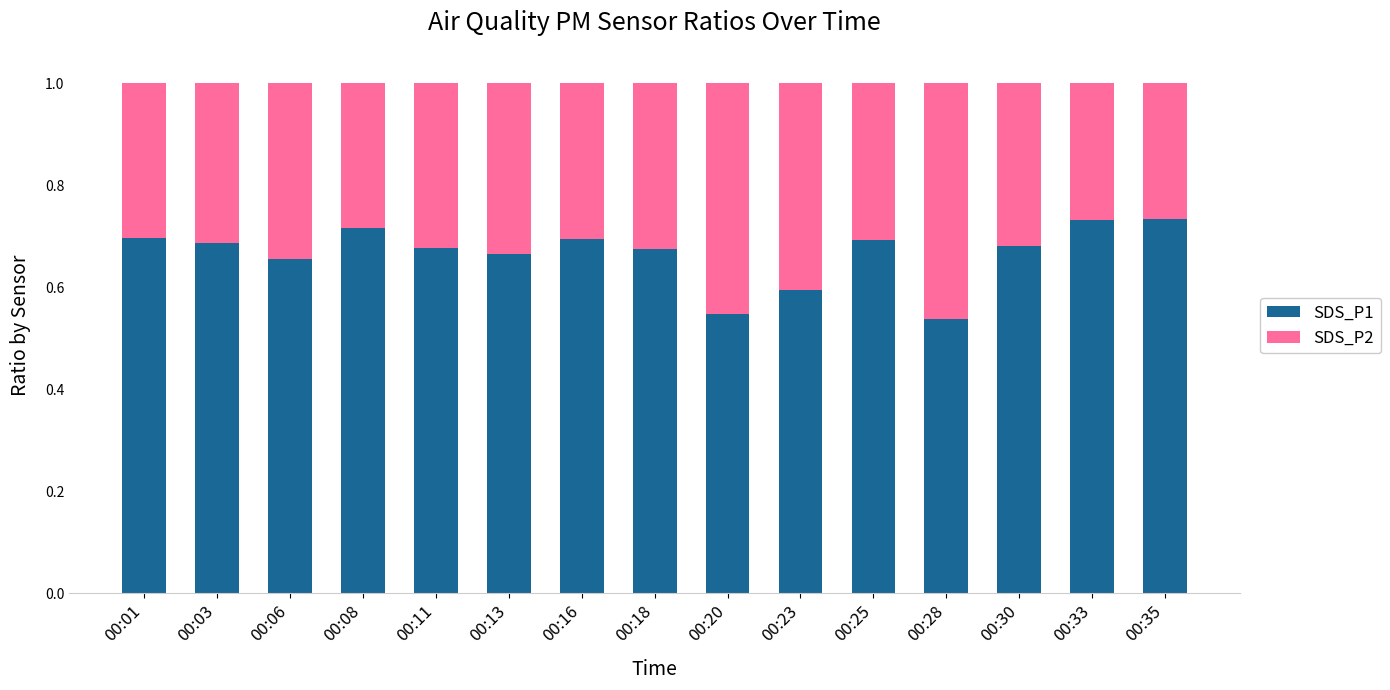

The value of SDS_P1 at 00:06 is 0.7. True or false?

True